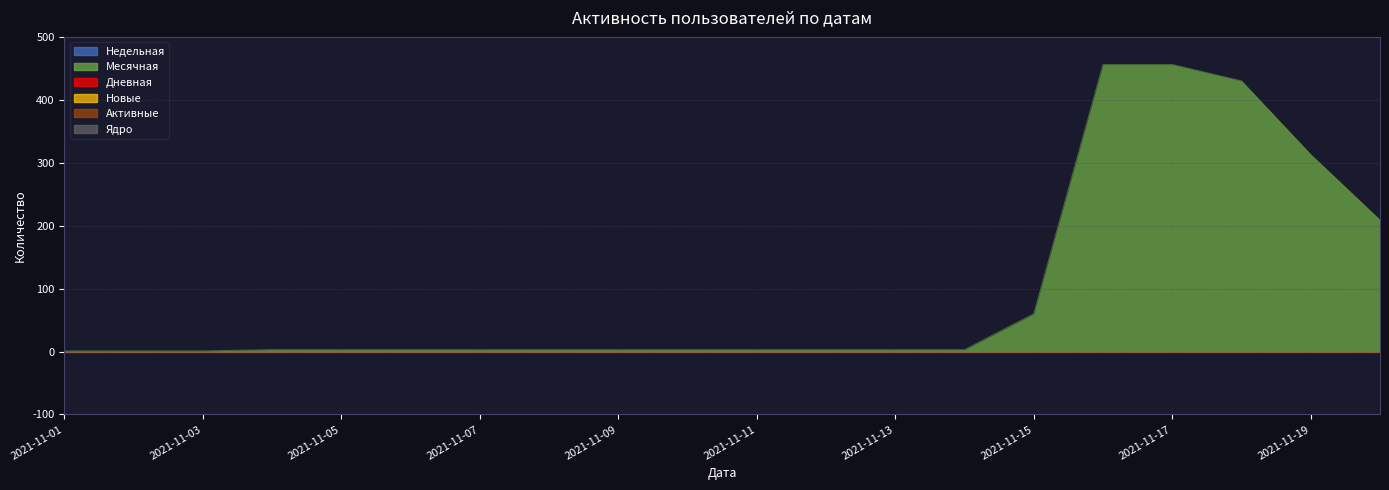

Which series changed the most between 2021-11-11 and 2021-11-15?

Месячная